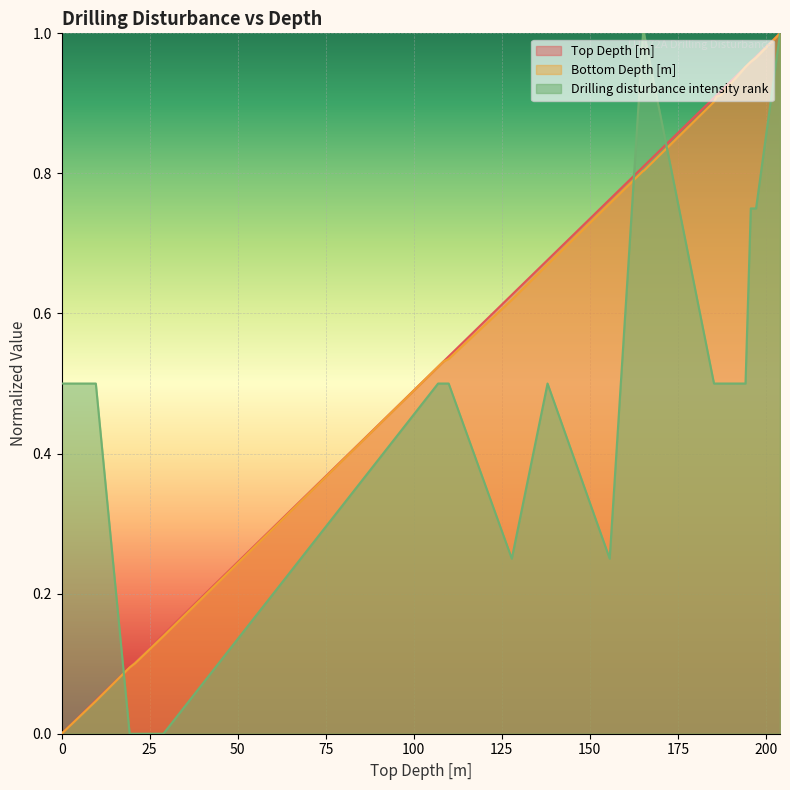

True or false: Top Depth [m] has a value of 0.1 at 20.8.

True